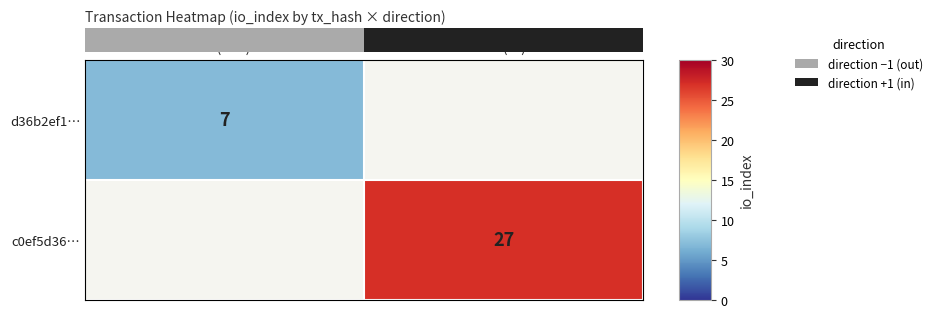

Is it true that d36b2ef1… equals 4 at -1 (out)?

False